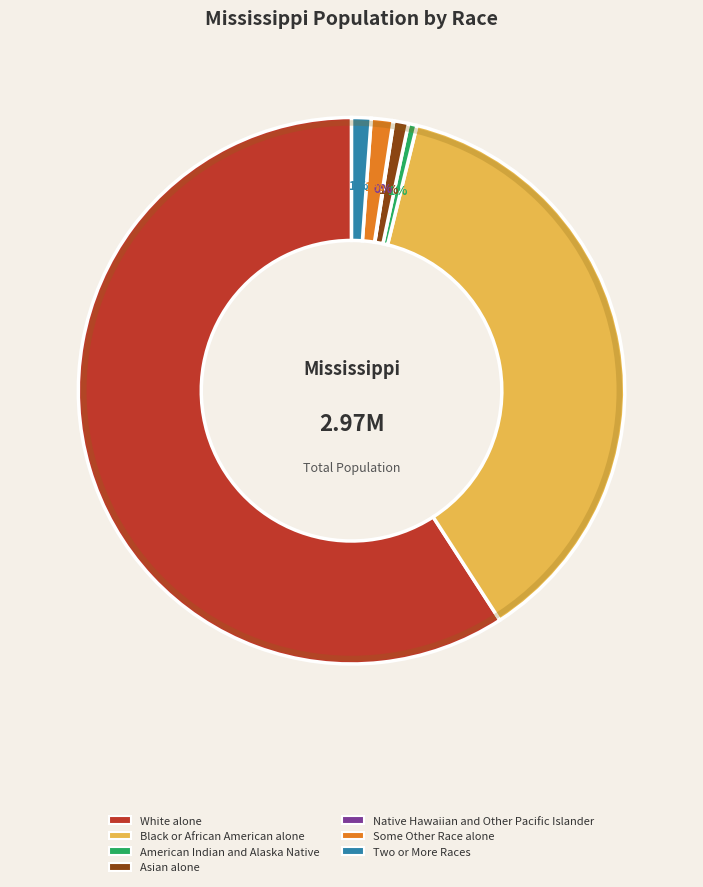

Which slice is the largest?

White alone